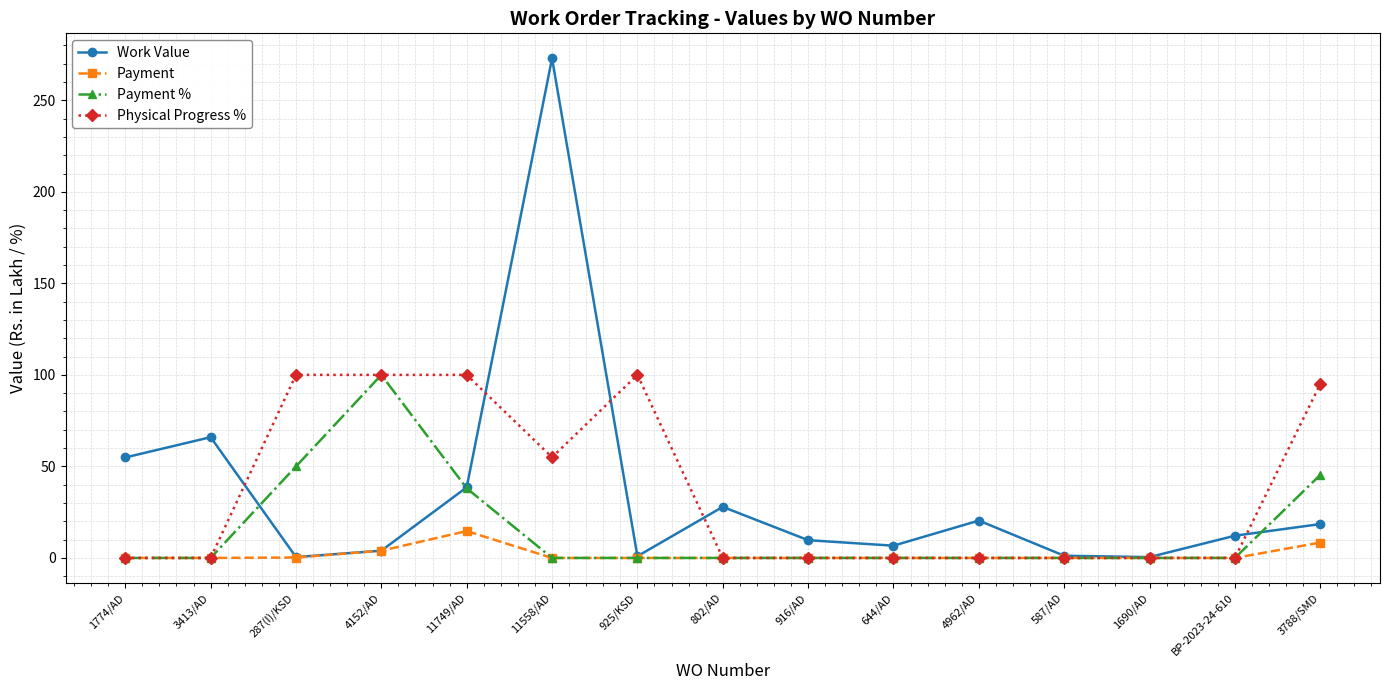

Which series changed the most between 1774/AD and 587/AD?

Work Value